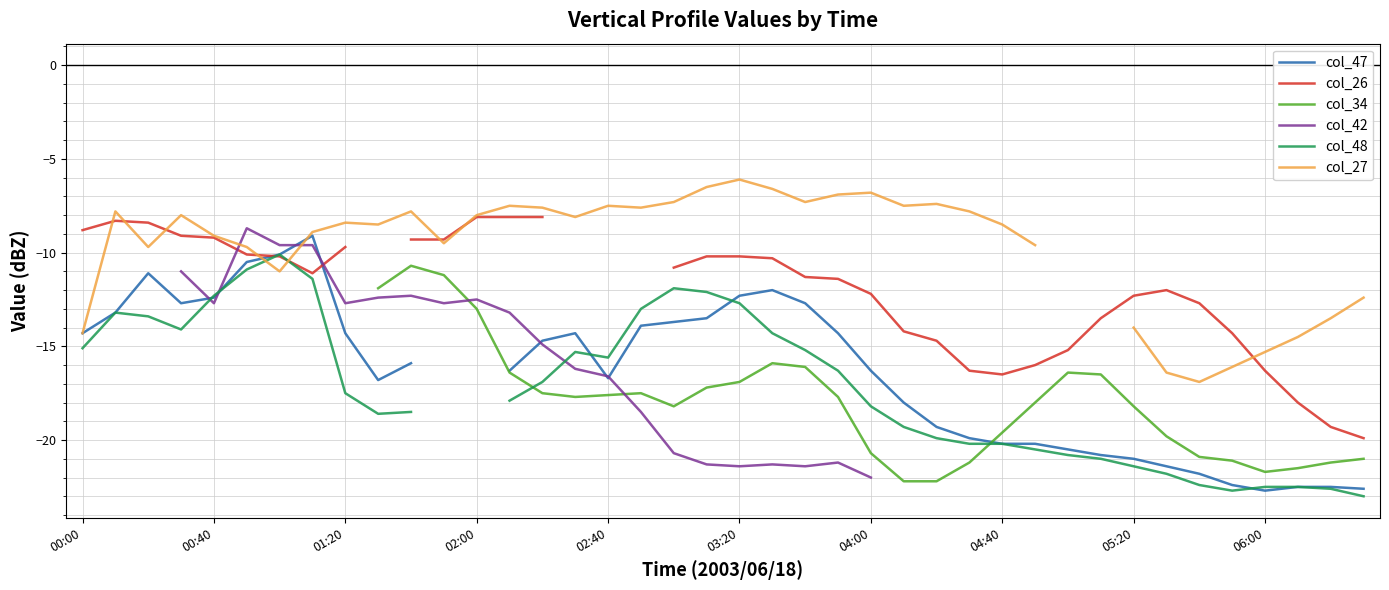

Is it true that col_26 equals -12.7 at 34?

True